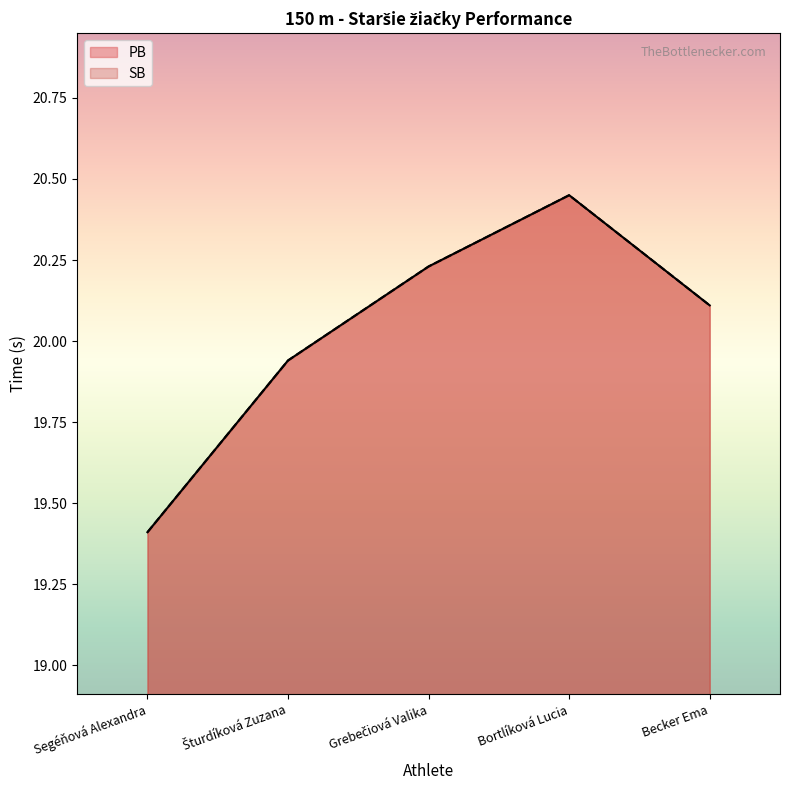

What are all the series names shown in the legend?

PB, SB